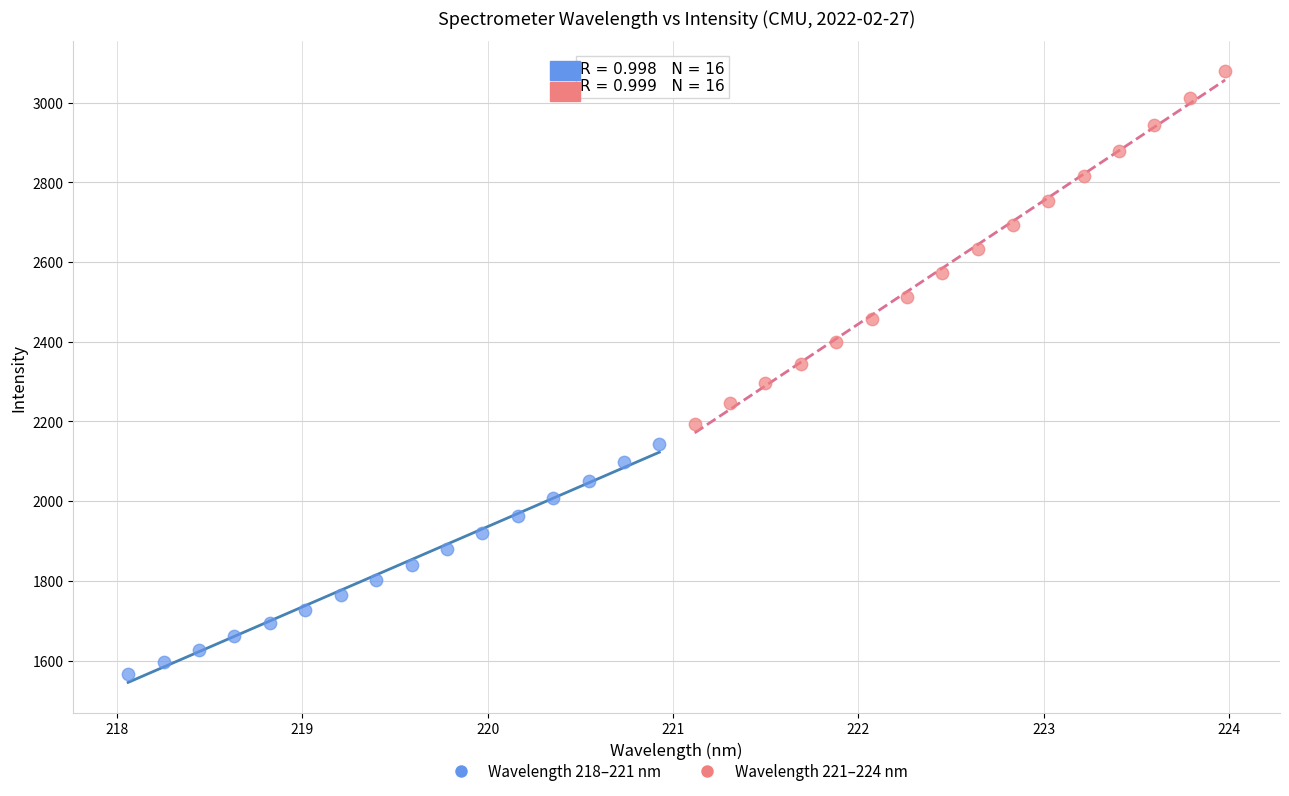

Which series contains the highest Y value?

Wavelength 221–224 nm